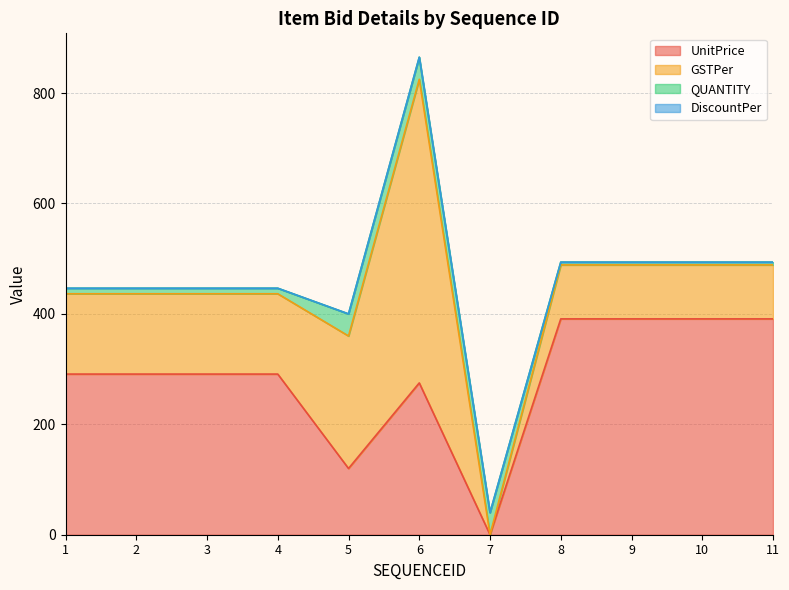

What are all the series names shown in the legend?

UnitPrice, GSTPer, QUANTITY, DiscountPer